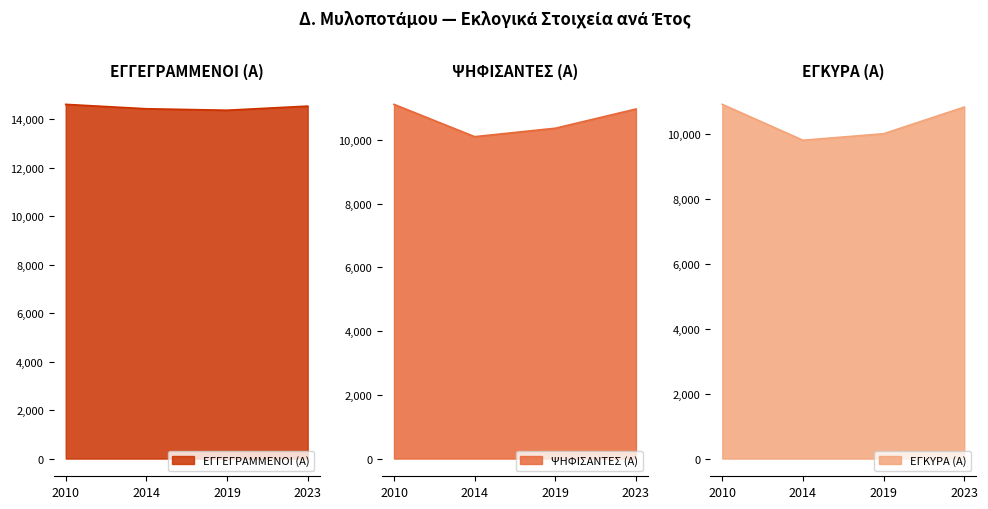

Between 2010 and 2019, which is larger?

2010